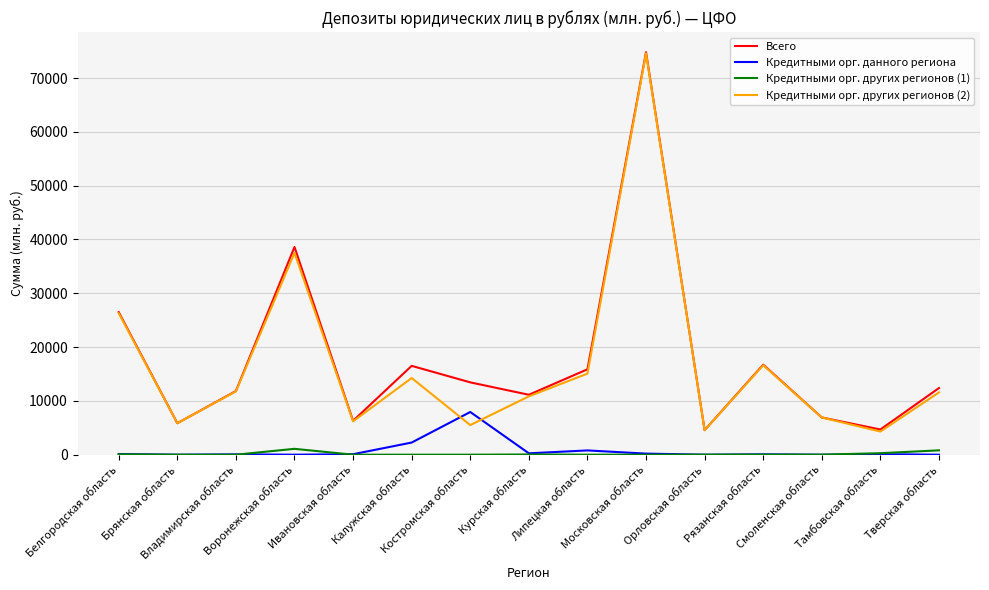

The Всего series shows 9351 at Ивановская область. True or false?

False